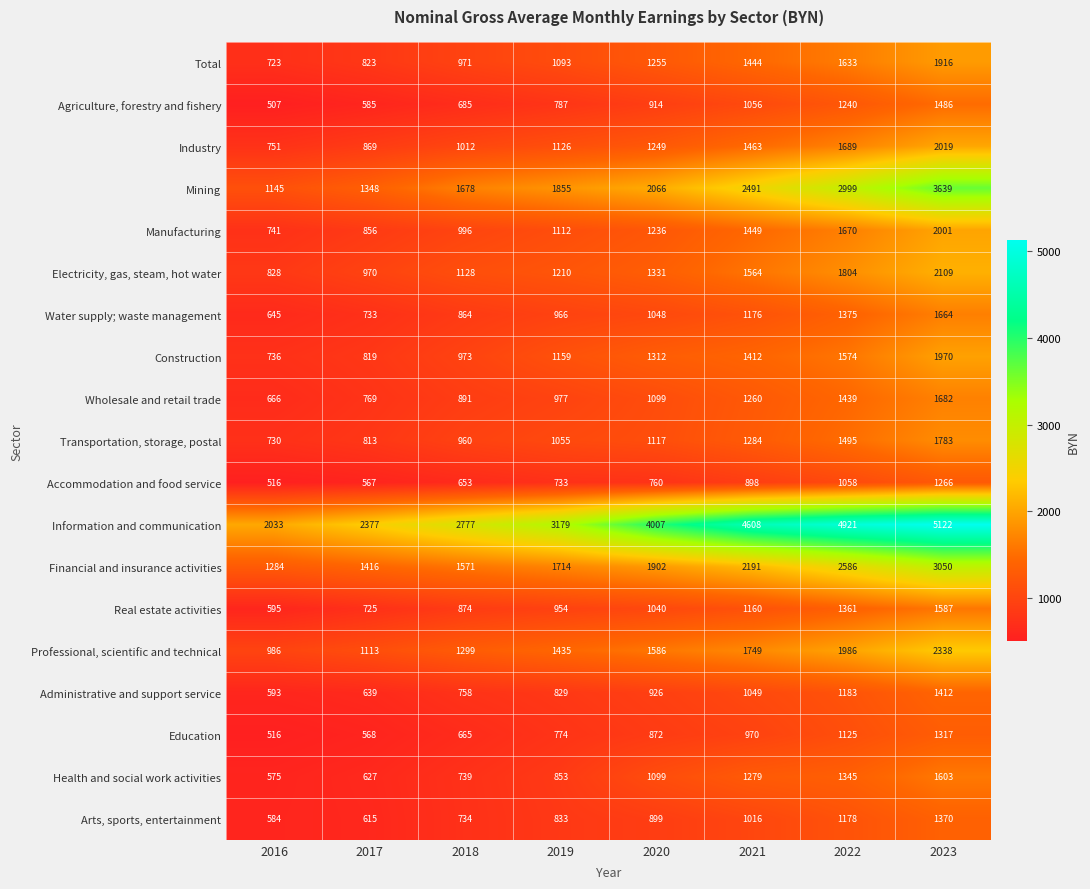

Where is Construction nearest to the value 1353?

2020